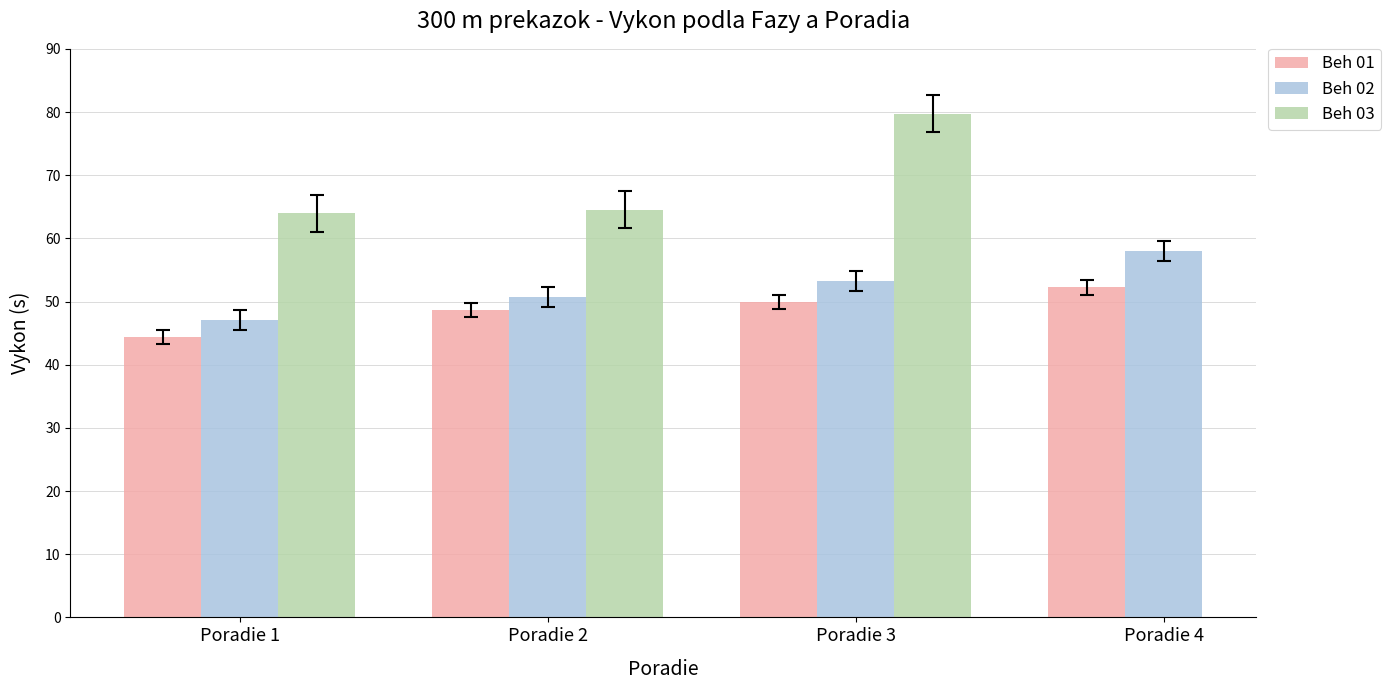

Rank the series by their average value, from lowest to highest.

Beh 01, Beh 02, Beh 03